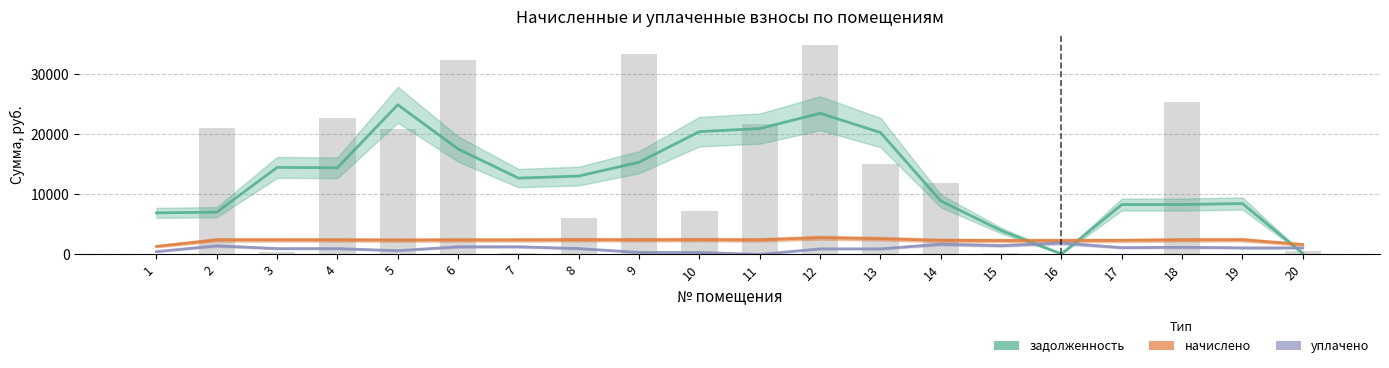

How many values in the уплачено series are below 1091?

10